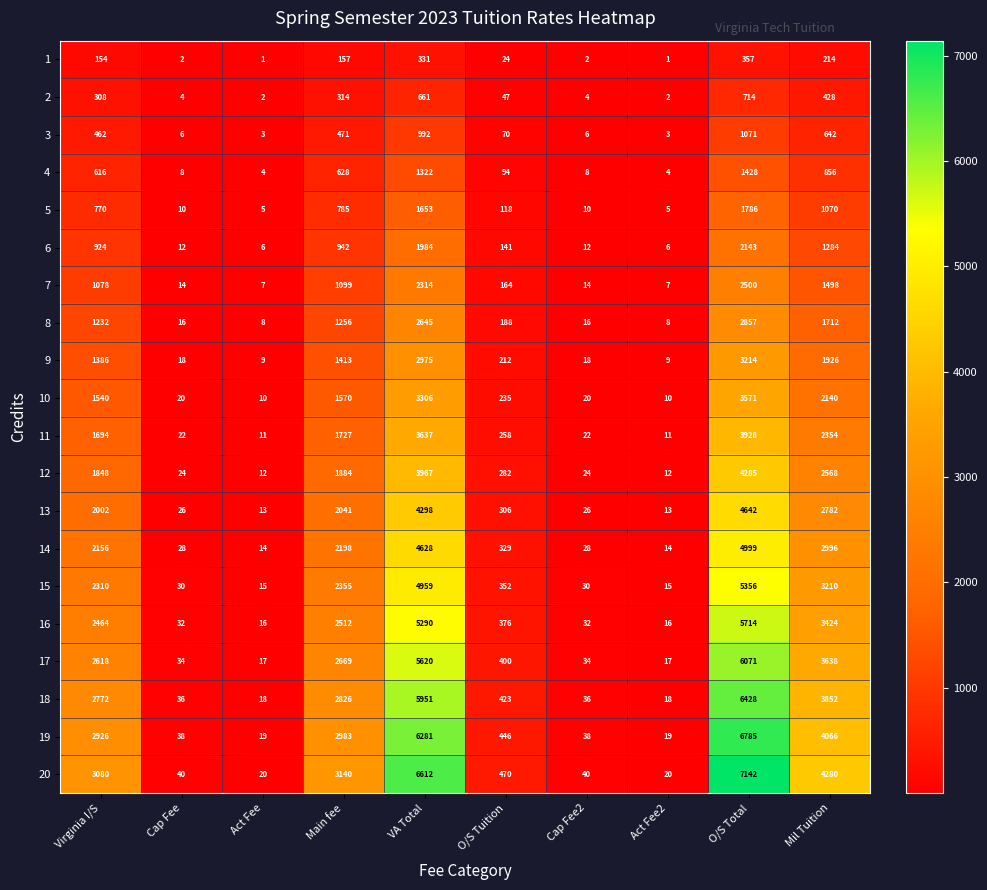

What is the total value across all series at Cap Fee?

420